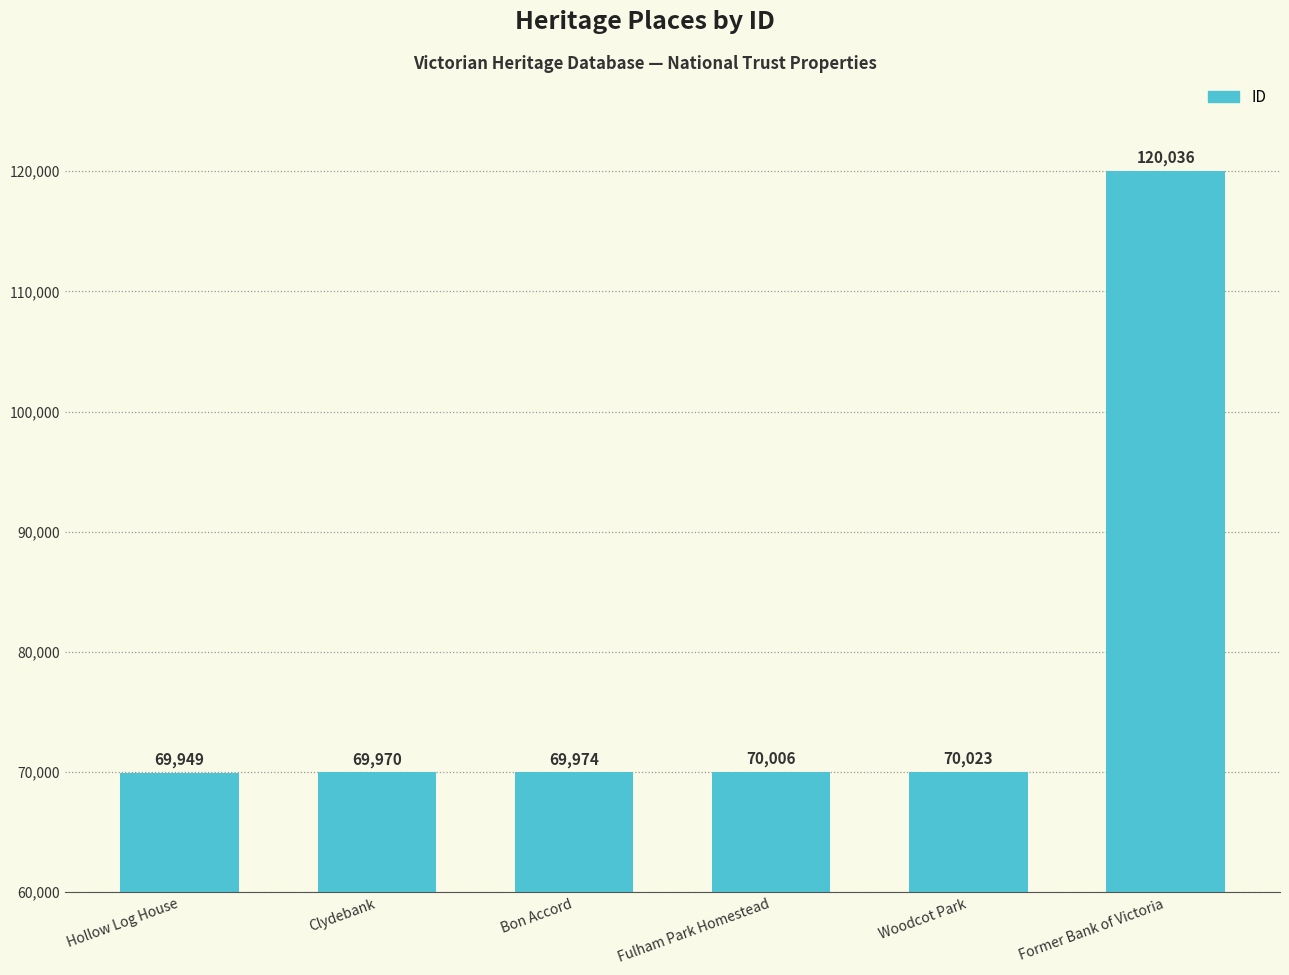

What value does the data have at Bon Accord?

69974